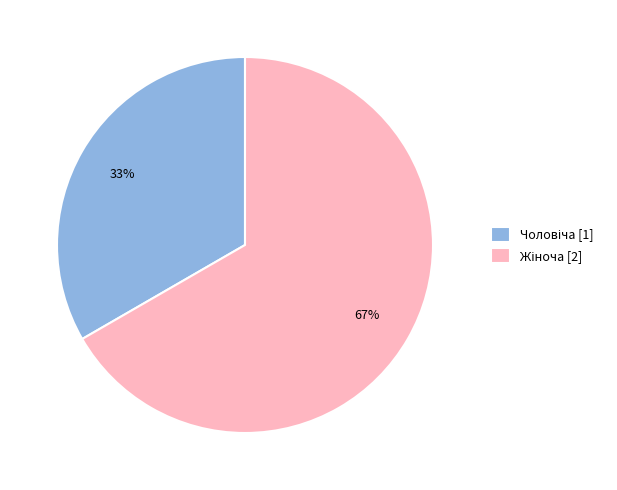

To the nearest percent, what is the average slice percentage?

50%